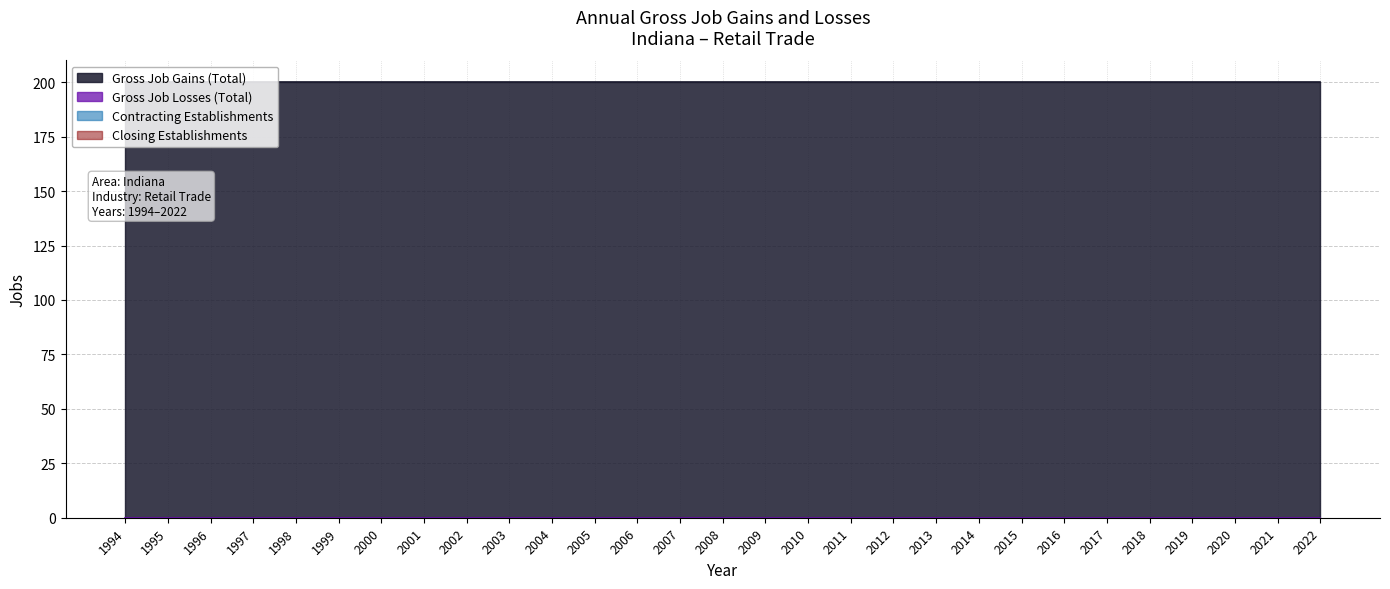

How many lines are shown in the chart?

4